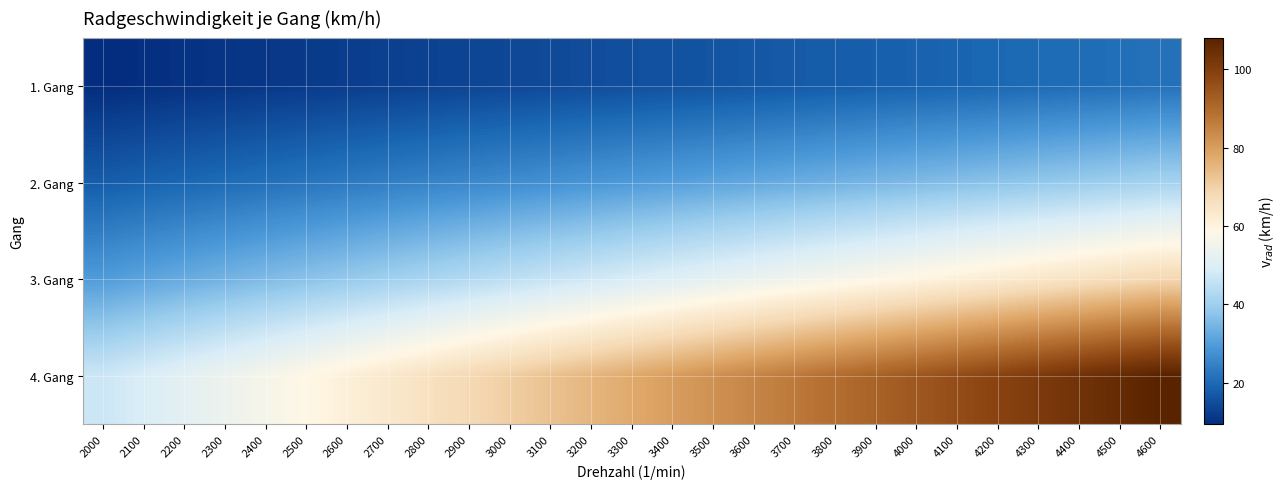

Reading left to right, transcribe all the data shown in this chart.

1. Gang: 2000=9.4	2100=9.9	2200=10.3	2300=10.8	2400=11.3	2500=11.7	2600=12.2	2700=12.7	2800=13.1	2900=13.6	3000=14.1	3100=14.5	3200=15.0	3300=15.5	3400=15.9	3500=16.4	3600=16.9	3700=17.4	3800=17.8	3900=18.3	4000=18.8	4100=19.2	4200=19.7	4300=20.2	4400=20.6	4500=21.1	4600=21.6
2. Gang: 2000=17.8	2100=18.7	2200=19.6	2300=20.5	2400=21.4	2500=22.3	2600=23.1	2700=24.0	2800=24.9	2900=25.8	3000=26.7	3100=27.6	3200=28.5	3300=29.4	3400=30.3	3500=31.2	3600=32.0	3700=32.9	3800=33.8	3900=34.7	4000=35.6	4100=36.5	4200=37.4	4300=38.3	4400=39.2	4500=40.1	4600=40.9
3. Gang: 2000=29.7	2100=31.2	2200=32.7	2300=34.2	2400=35.7	2500=37.2	2600=38.7	2700=40.2	2800=41.6	2900=43.1	3000=44.6	3100=46.1	3200=47.6	3300=49.1	3400=50.6	3500=52.1	3600=53.5	3700=55.0	3800=56.5	3900=58.0	4000=59.5	4100=61.0	4200=62.5	4300=64.0	4400=65.4	4500=66.9	4600=68.4
4. Gang: 2000=47.0	2100=49.4	2200=51.7	2300=54.1	2400=56.4	2500=58.8	2600=61.1	2700=63.5	2800=65.8	2900=68.2	3000=70.5	3100=72.9	3200=75.2	3300=77.6	3400=79.9	3500=82.3	3600=84.6	3700=87.0	3800=89.3	3900=91.7	4000=94.0	4100=96.4	4200=98.7	4300=101.1	4400=103.4	4500=105.8	4600=108.1